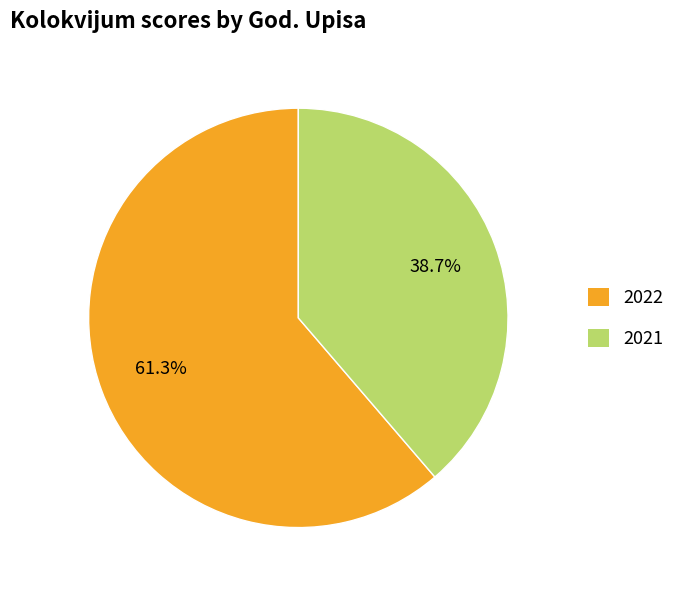

The 2021 slice represents 39% of the pie. True or false?

True